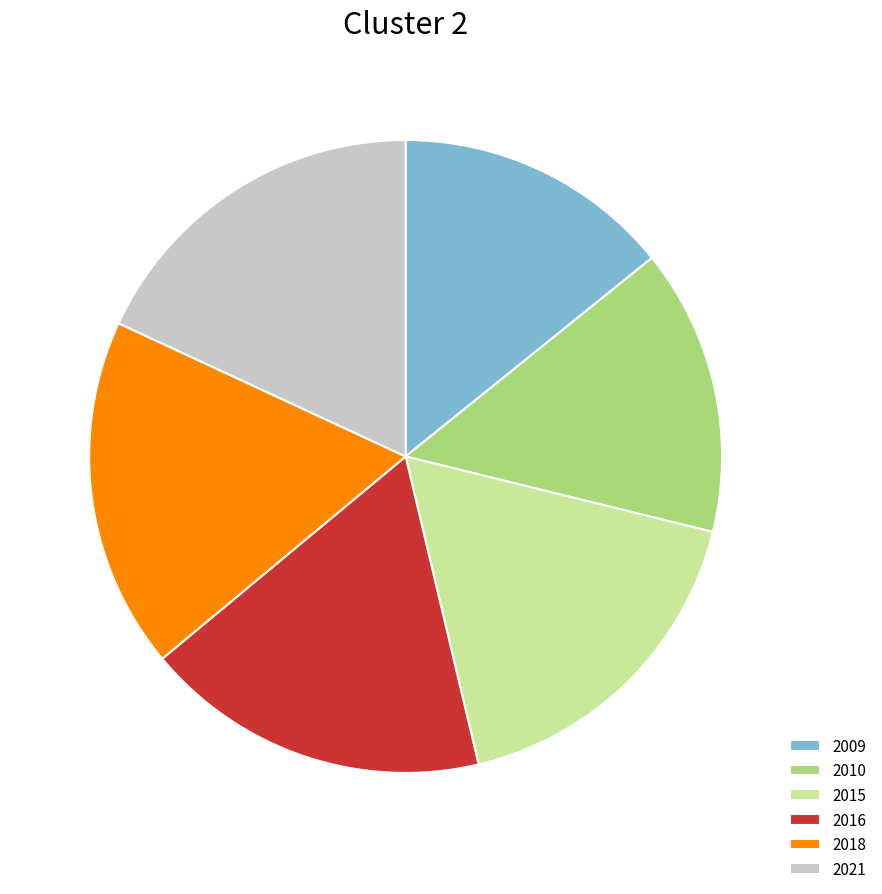

Do 2015 and 2009 together represent more than half of the pie?

No